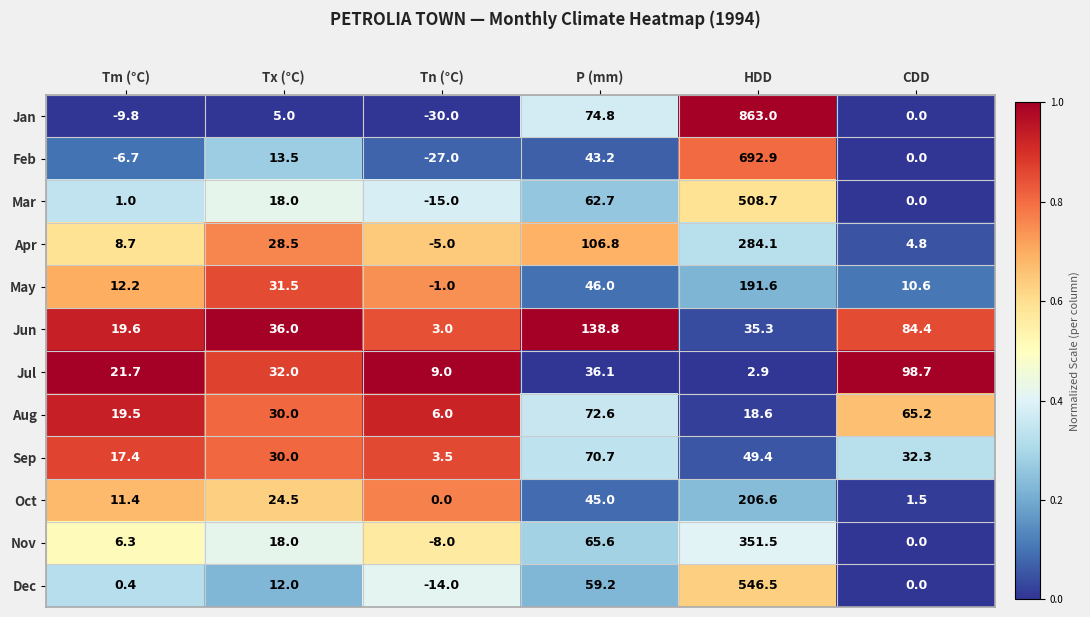

Is it true that Aug equals 6.0 at Tn (°C)?

True